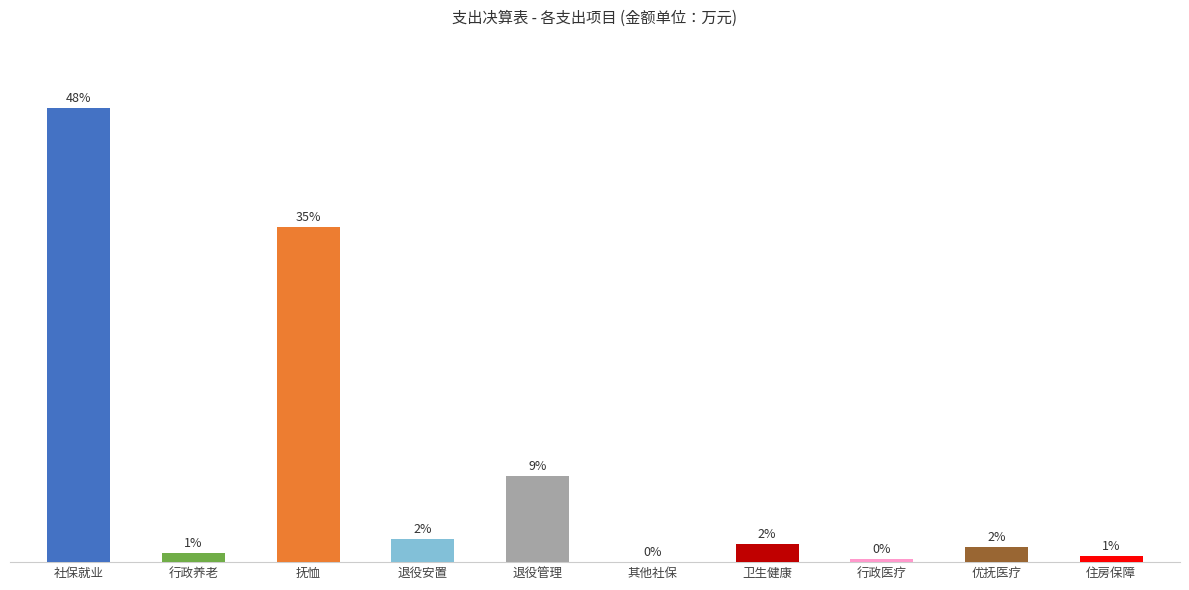

Are the bars horizontal?

No